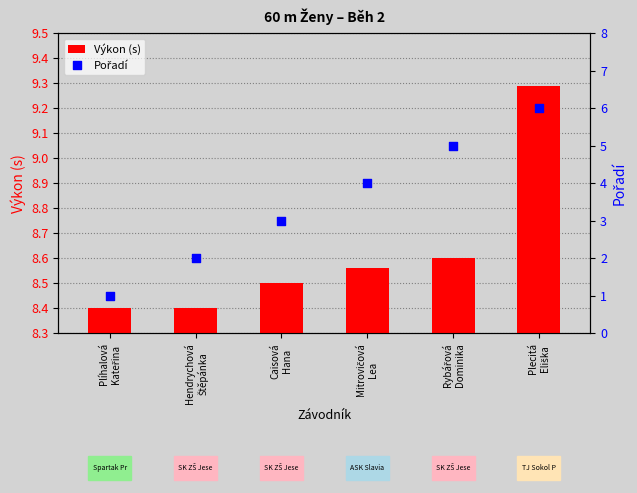

At how many categories does at least one series exceed 2?

6